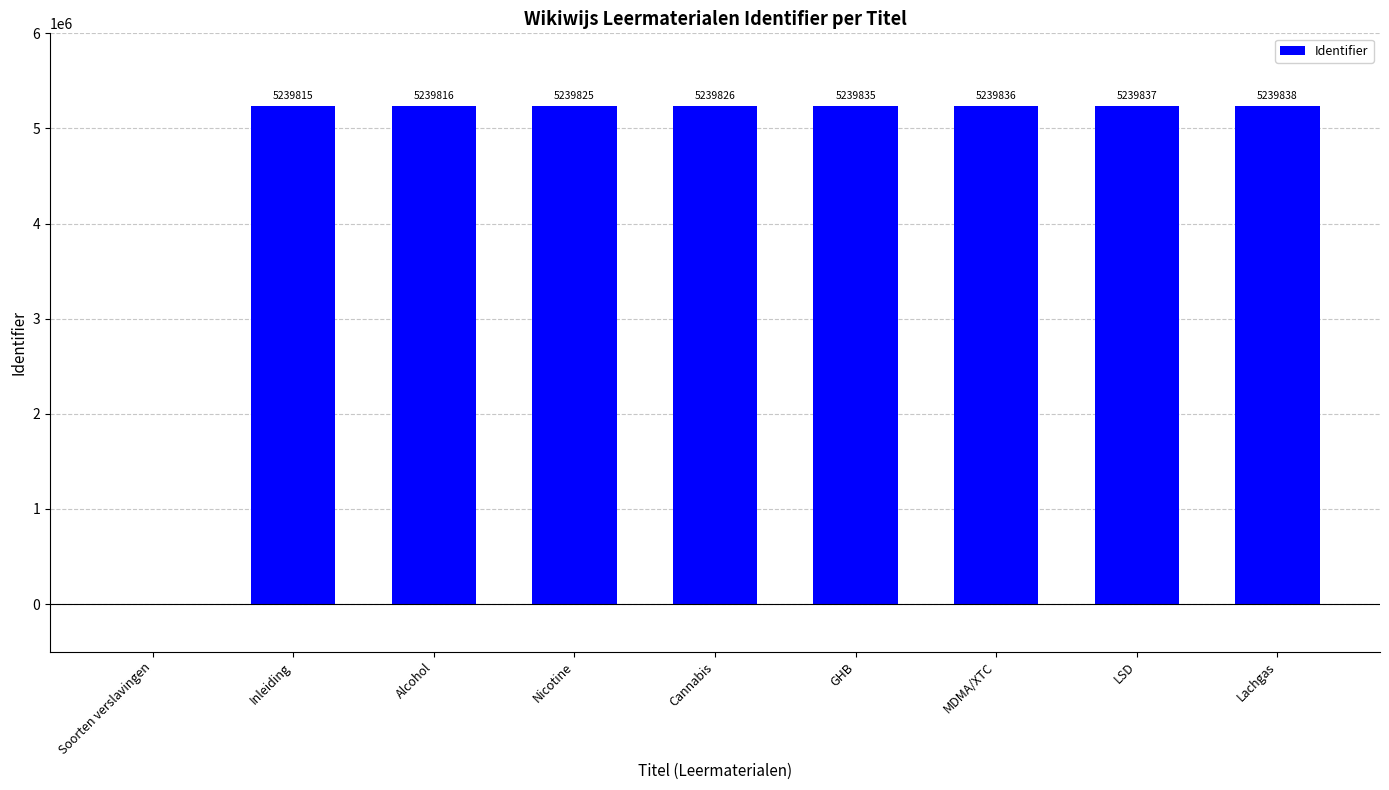

Where is the data nearest to the value 2619919?

Inleiding